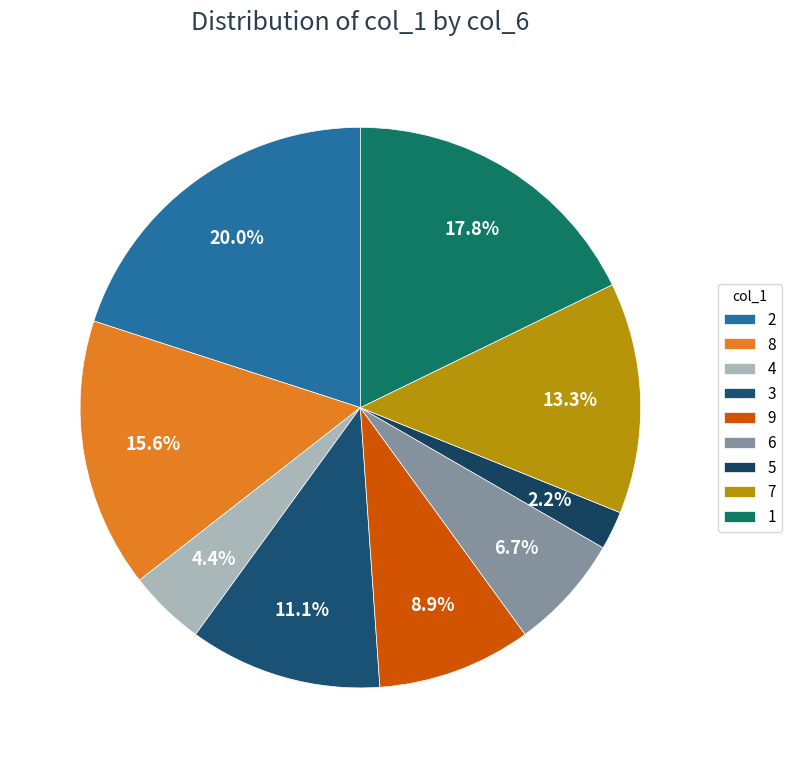

Which category has the biggest portion of the pie?

2